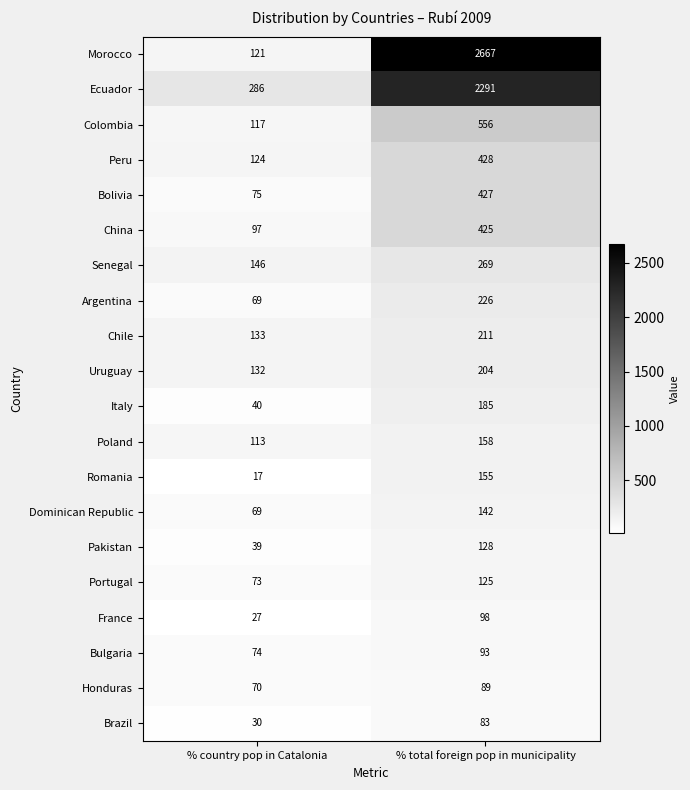

Where is Uruguay nearest to the value 168?

% country pop in Catalonia